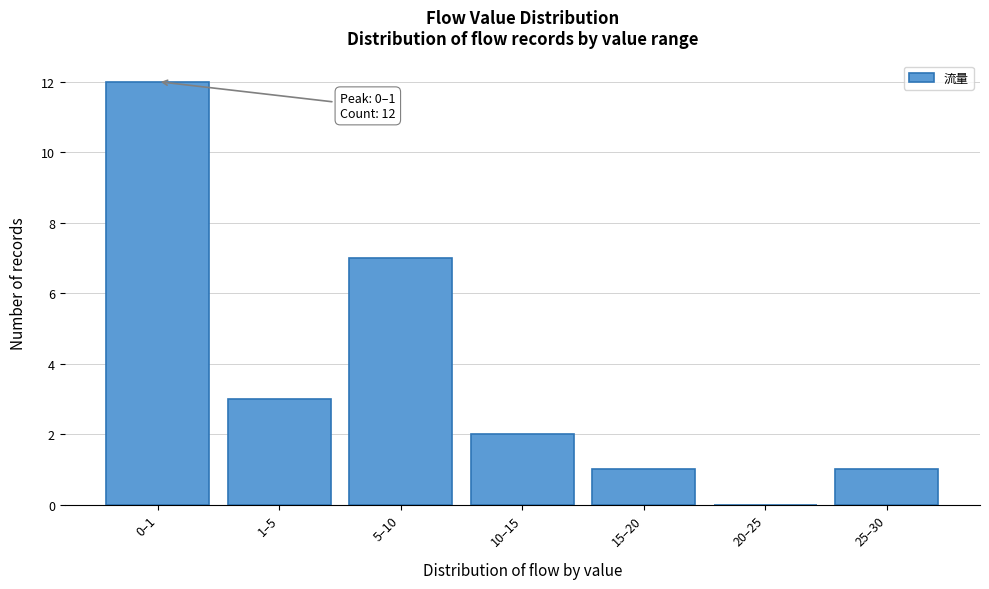

Reading left to right, extract all data points from this chart.

0–1=12	1–5=3	5–10=7	10–15=2	15–20=1	20–25=0	25–30=1